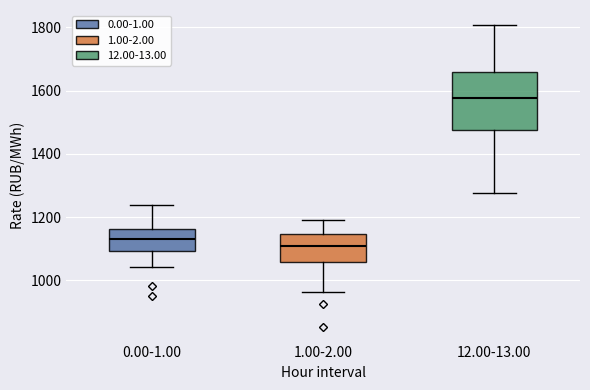

Reading left to right, read every box against the y-axis: the position of its median line, the range the box covers, and the ends of its whiskers. The values are not printed on the chart, so give them approximately, as read against the axis.

0.00-1.00: median 1140, box 1100 to 1160, whiskers 1040 to 1240
1.00-2.00: median 1100, box 1060 to 1140, whiskers 960 to 1200
12.00-13.00: median 1580, box 1480 to 1660, whiskers 1280 to 1800